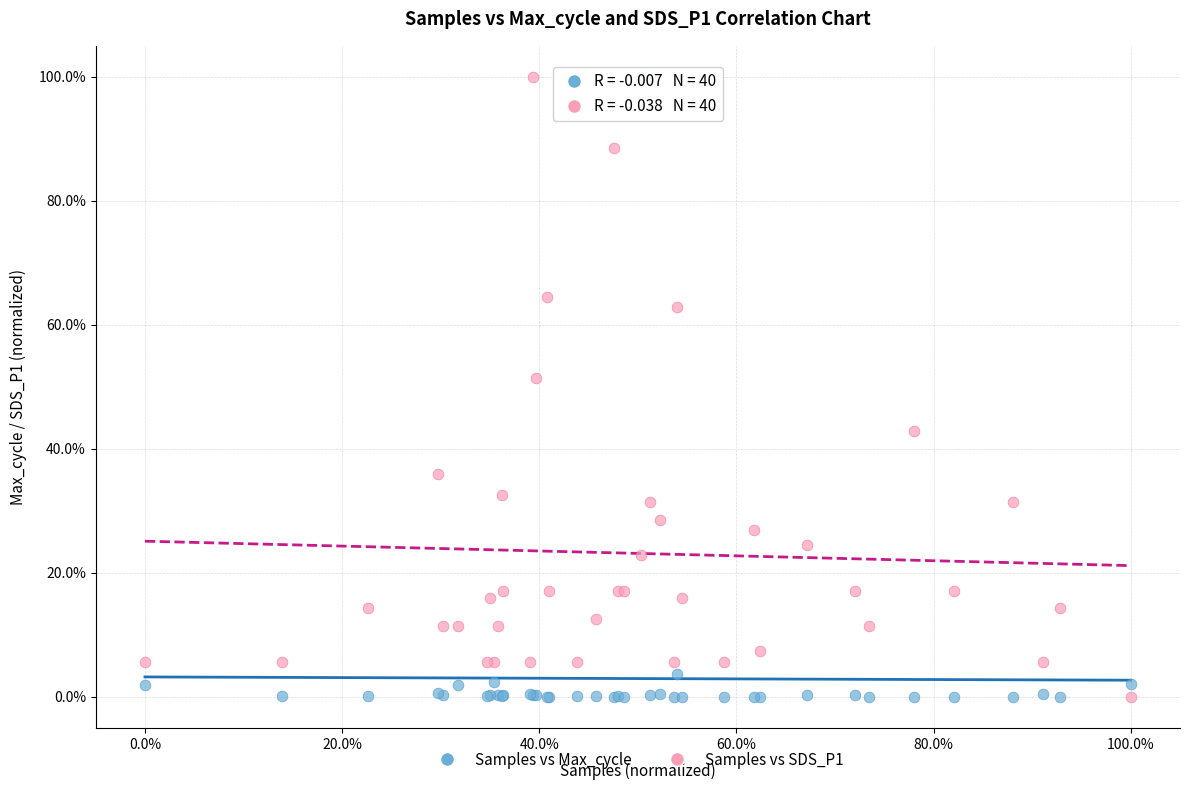

What are all the series names shown in the legend?

Samples vs Max_cycle, Samples vs SDS_P1